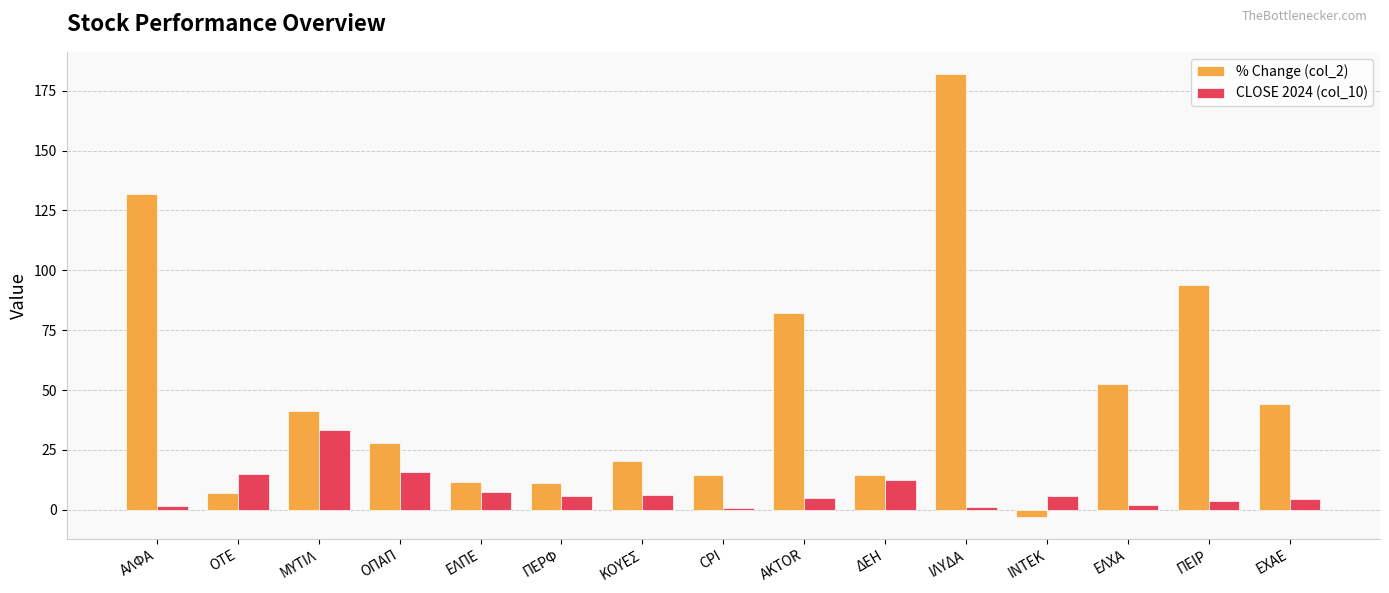

How many groups of bars are there?

15